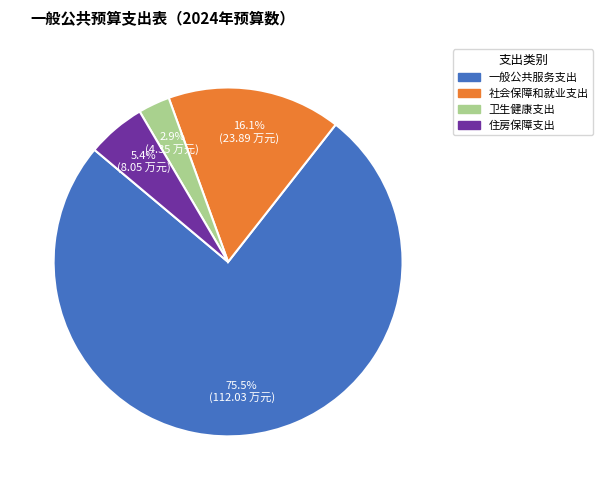

Which has a higher value, 卫生健康支出 or 一般公共服务支出?

一般公共服务支出